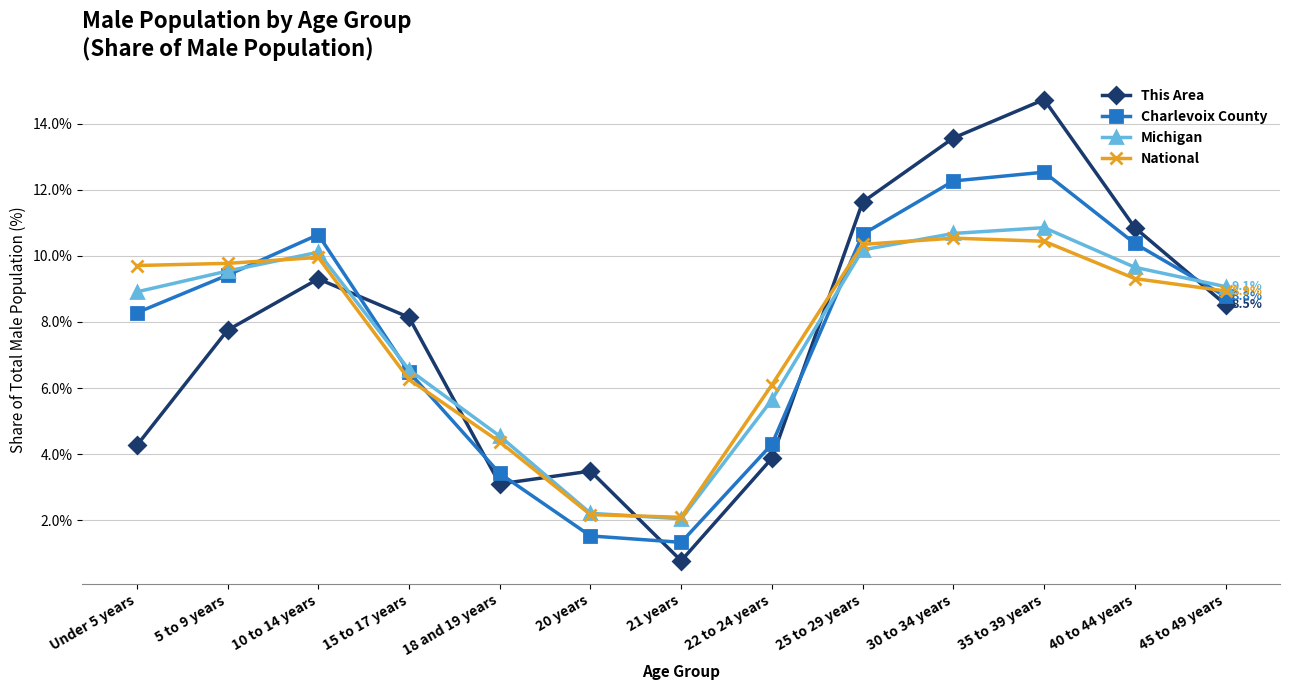

Which category has the highest value in the This Area series?

35 to 39 years